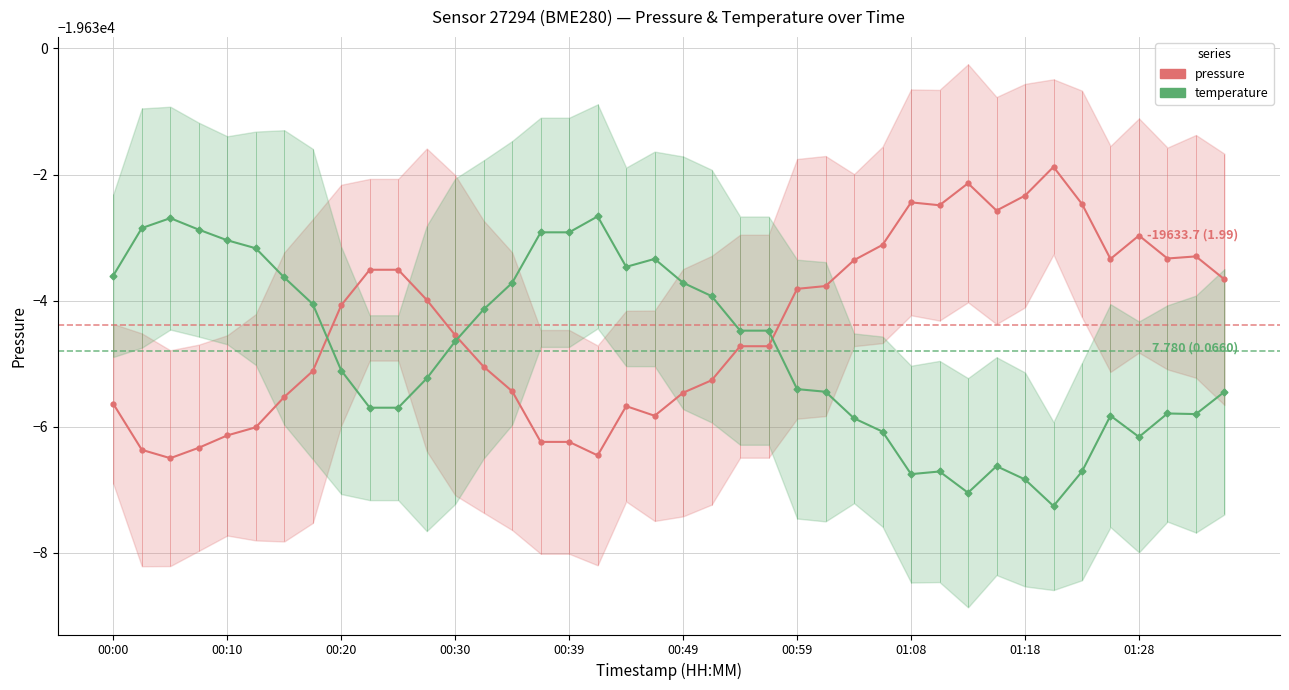

Between 00:39 and 14, which series saw the biggest shift?

pressure